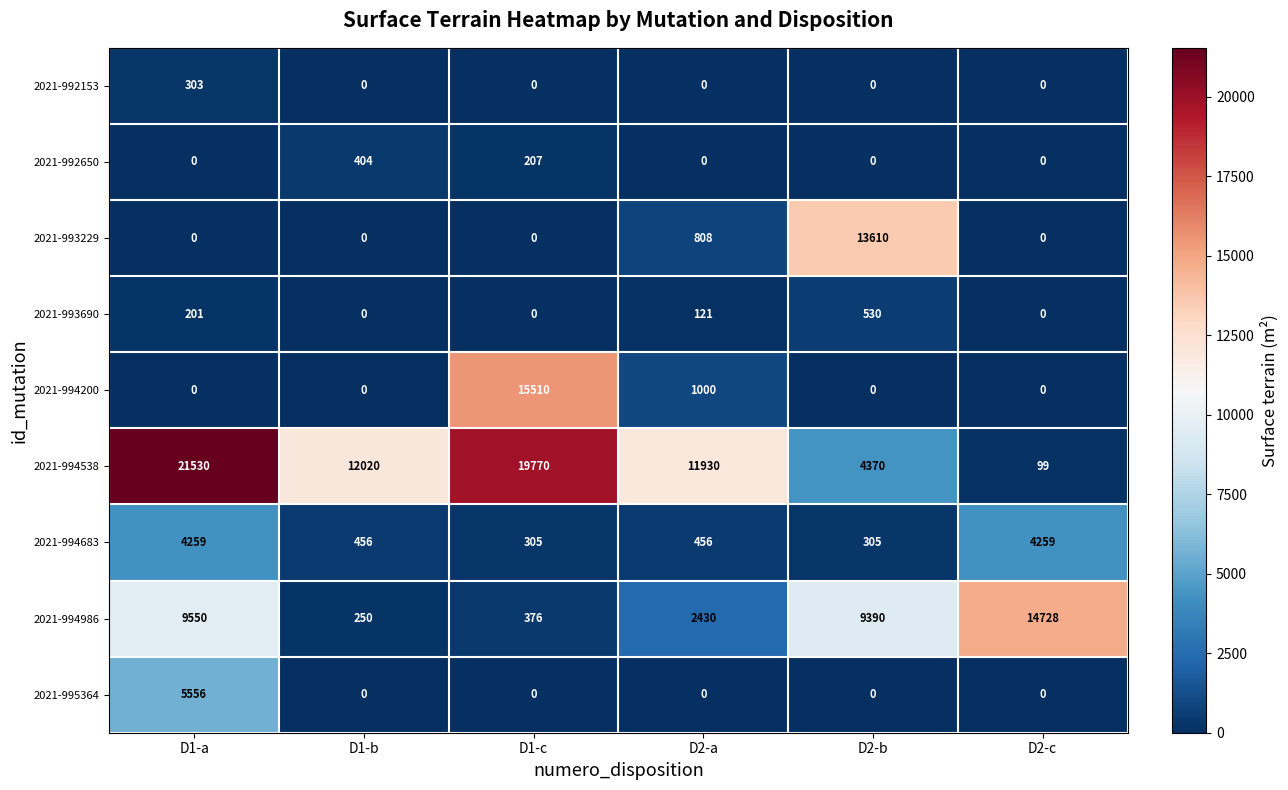

Which series has the largest total across all categories?

2021-994538